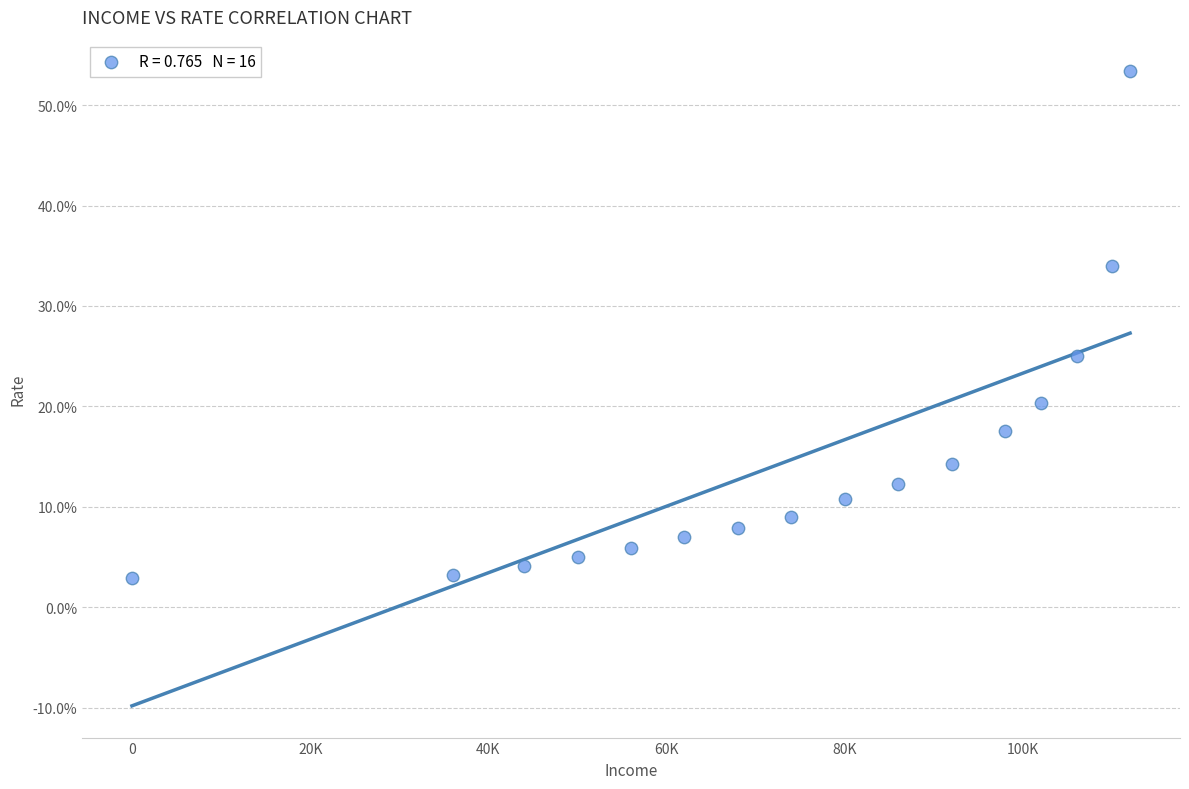

What Y value in the scatter plot is closest to 28?

25.0